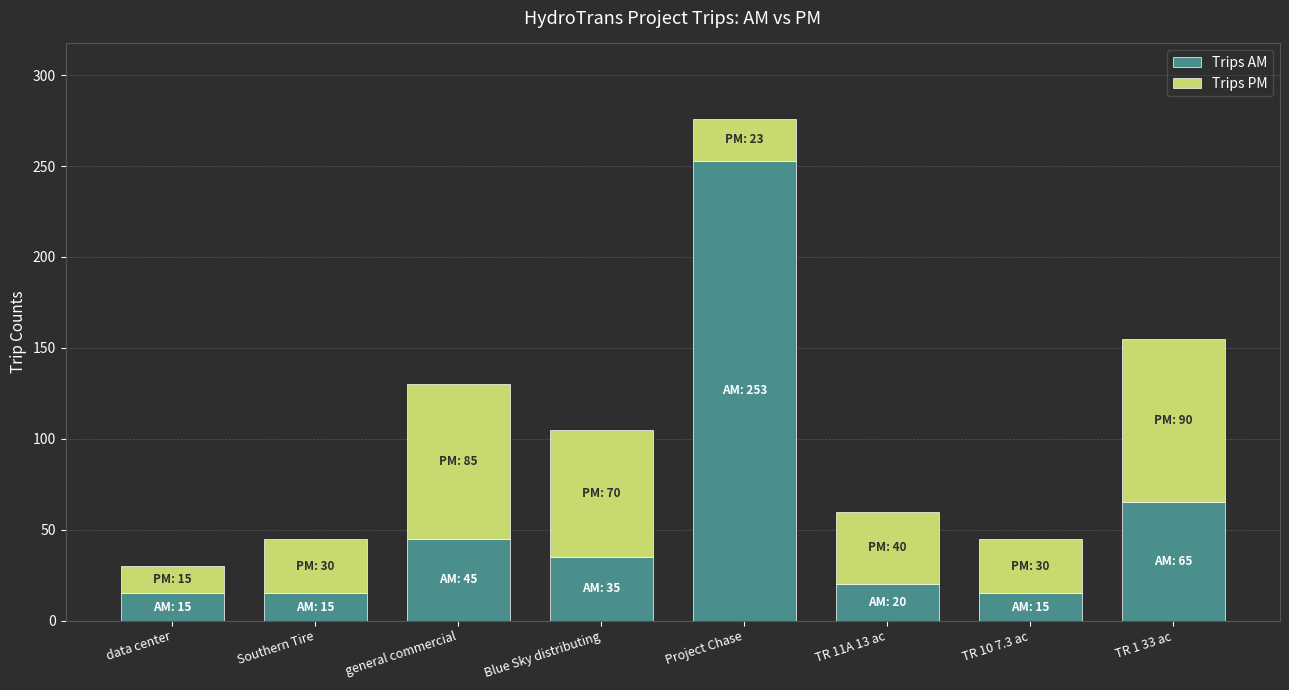

Reading left to right, list the values for the Trips AM series.

data center=15	Southern Tire=15	general commercial=45	Blue Sky distributing=35	Project Chase=253	TR 11A 13 ac=20	TR 10 7.3 ac=15	TR 1 33 ac=65